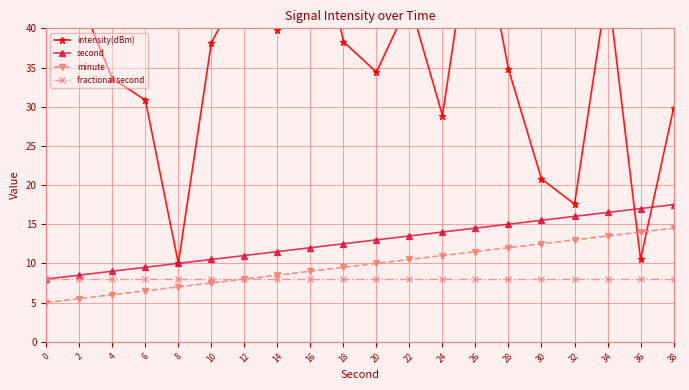

What is the approximate value of second at 32?

16.0